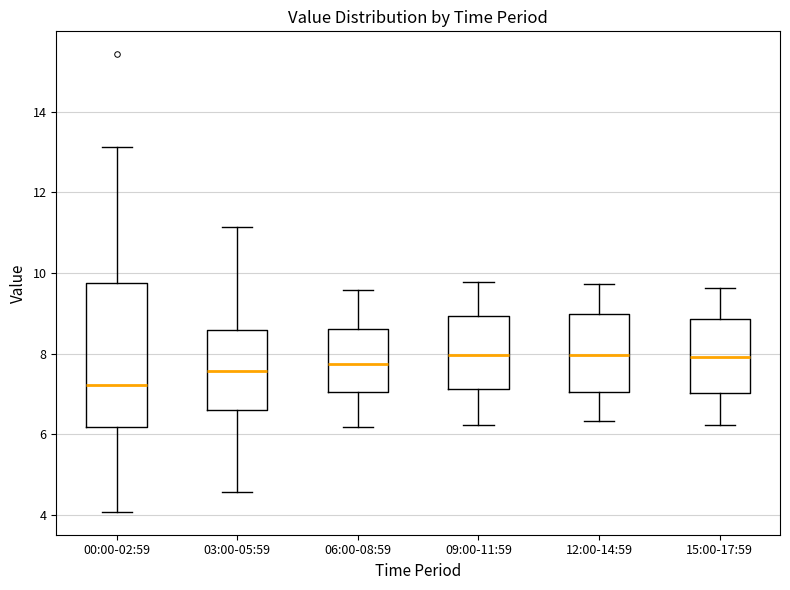

Which box is the tallest, from its lower edge to its upper edge?

00:00-02:59